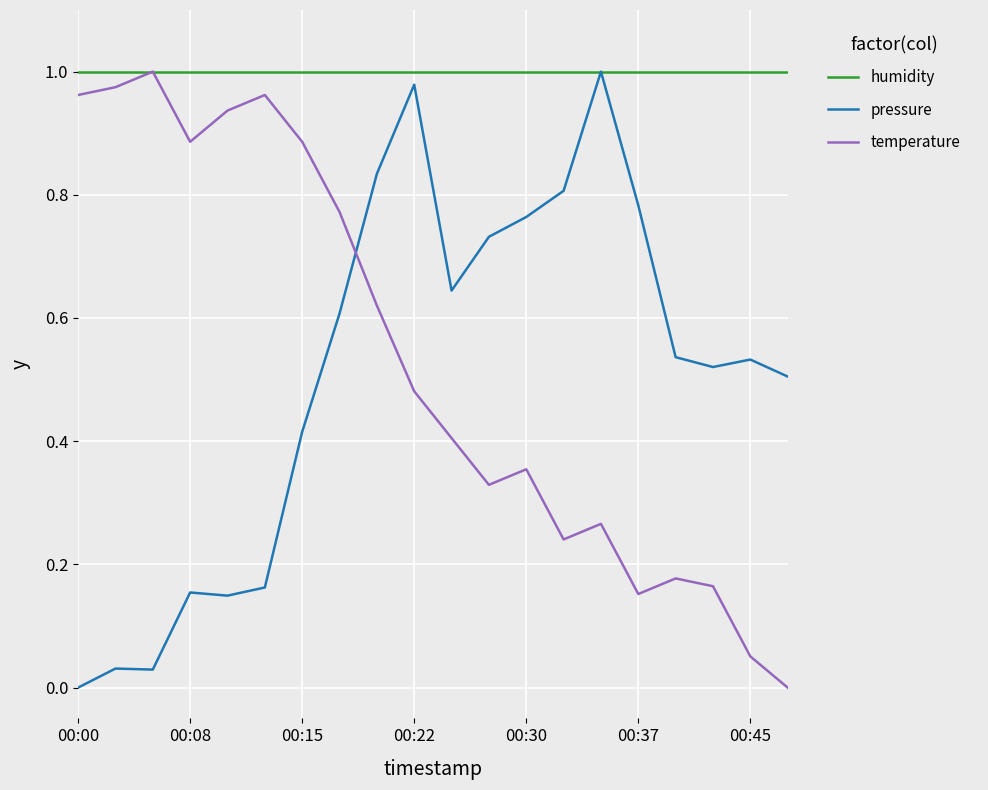

Which series has the largest total across all categories?

humidity